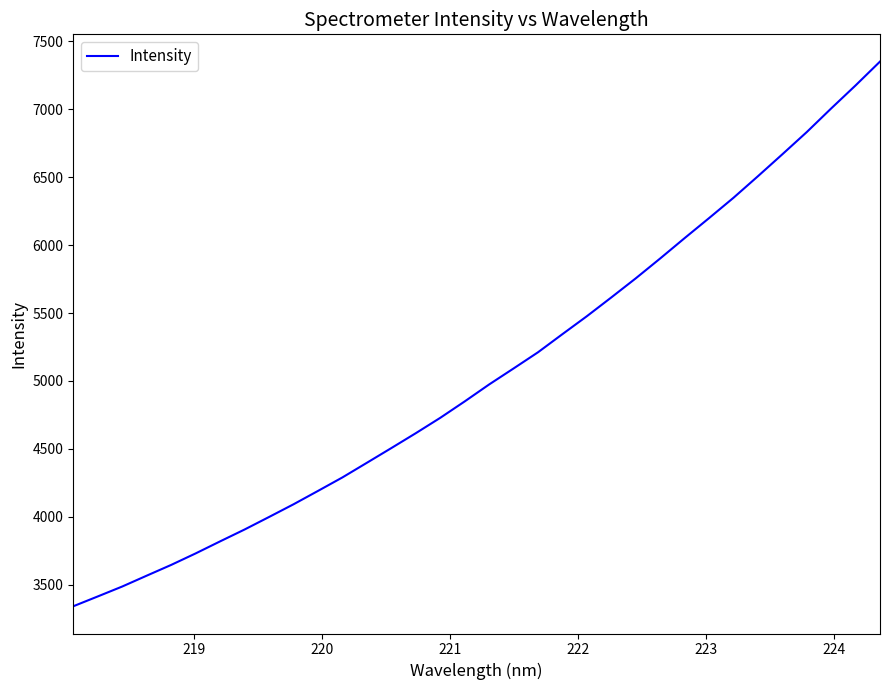

What is the smallest value displayed?

3342.6